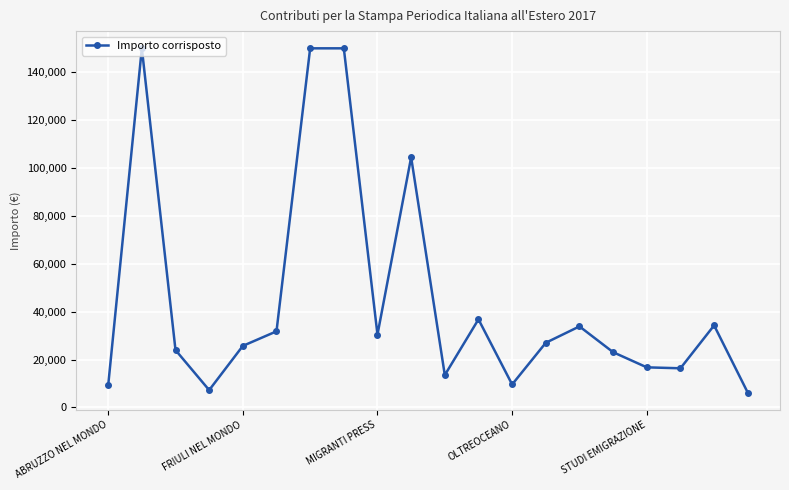

What is the difference between the maximum and second lowest values?

142775.2